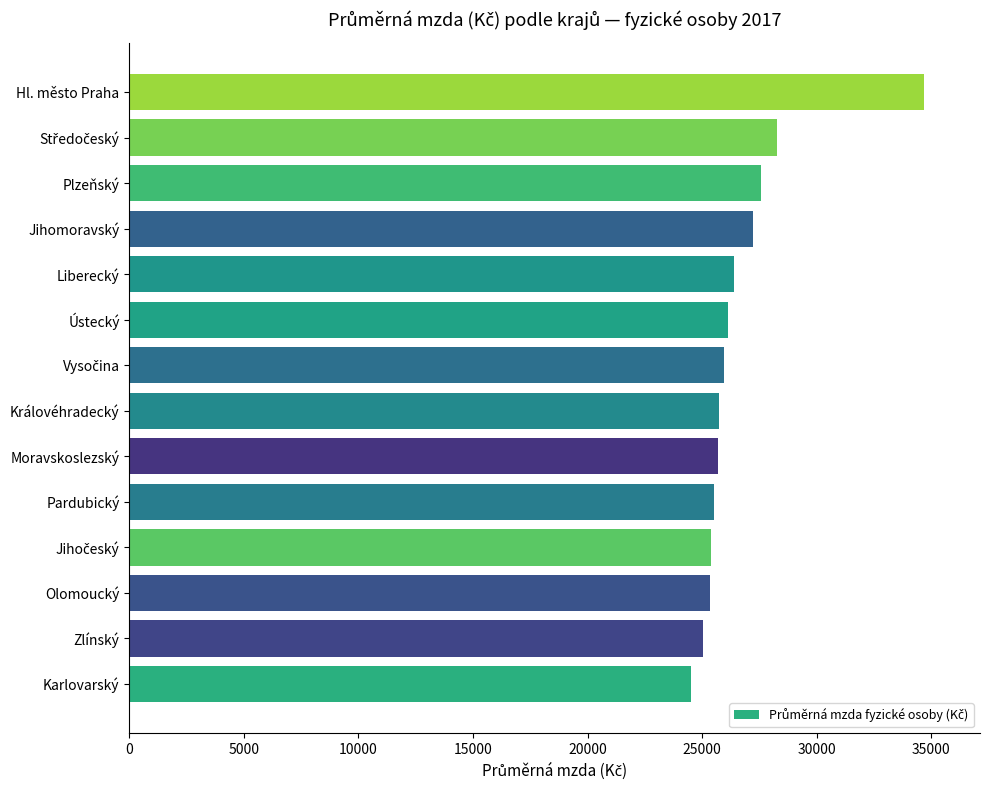

What value does the data have at Královéhradecký, to the nearest 100?

25700